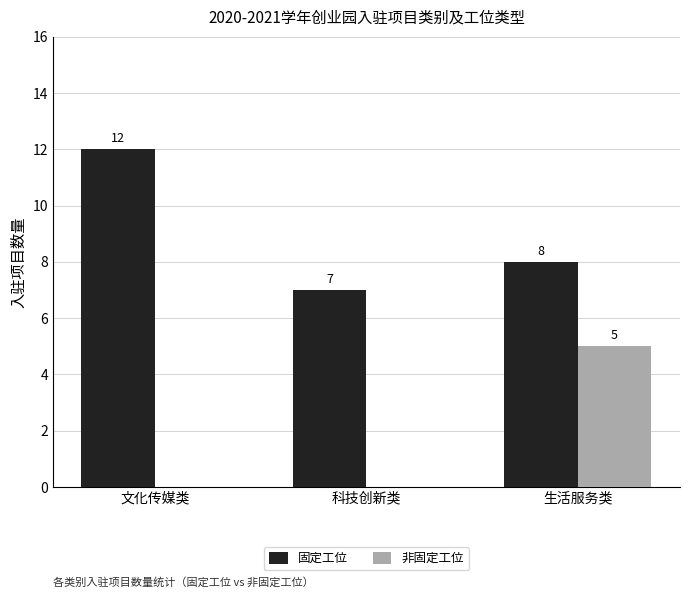

The 固定工位 series shows 7 at 科技创新类. True or false?

True